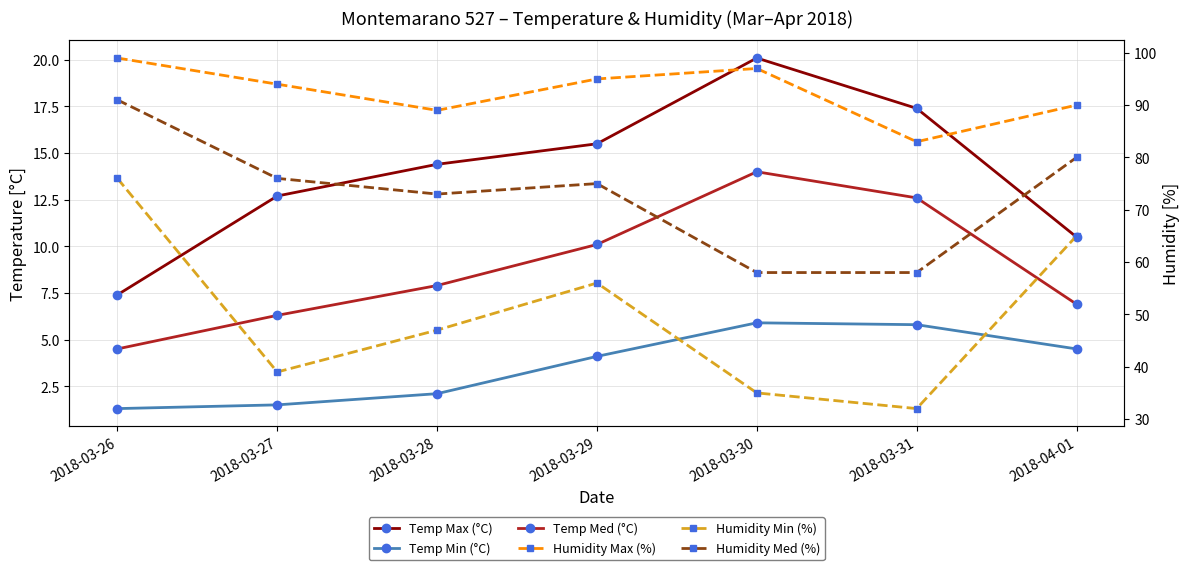

True or false: Humidity Med (%) and Humidity Min (%) intersect in this chart.

False